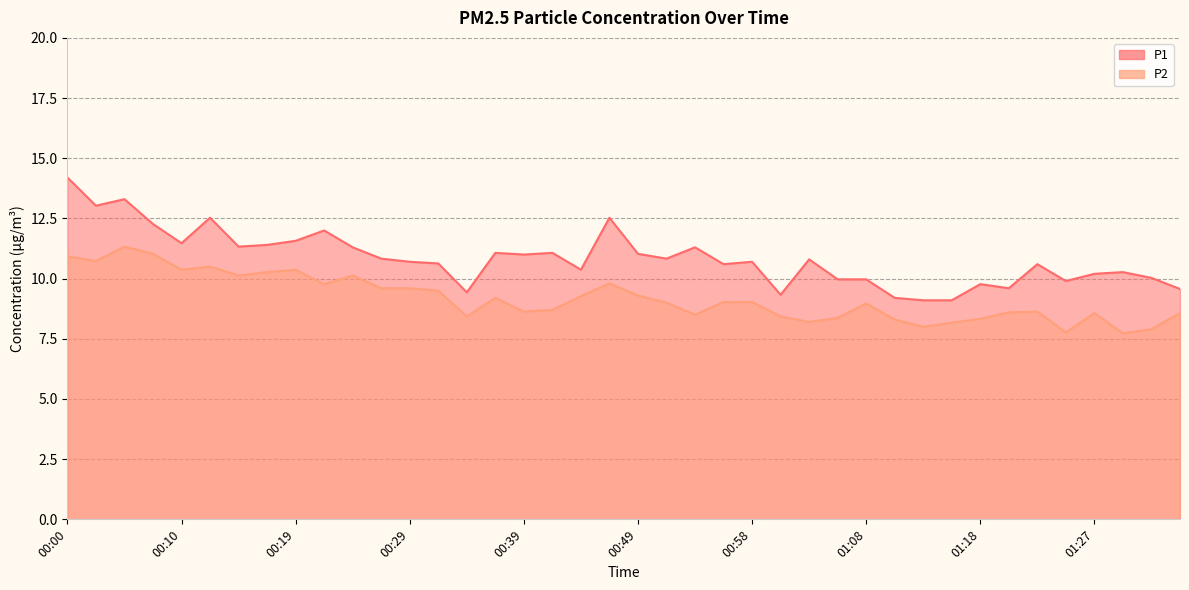

What is the sum of the P2 values at 00:07 and 00:10?

21.4